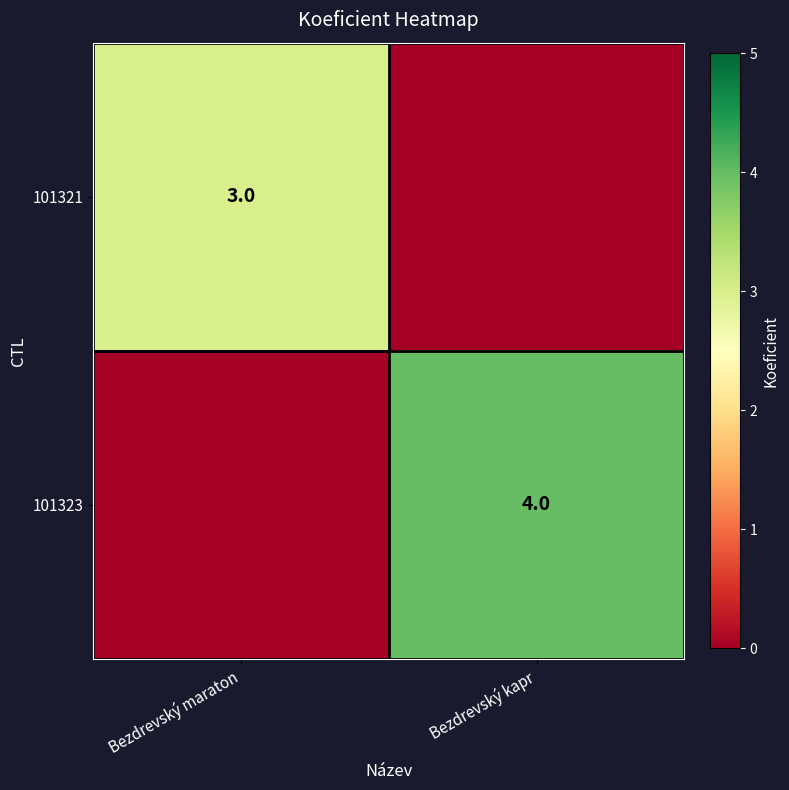

The value of 101323 at Bezdrevský kapr is 4. True or false?

True